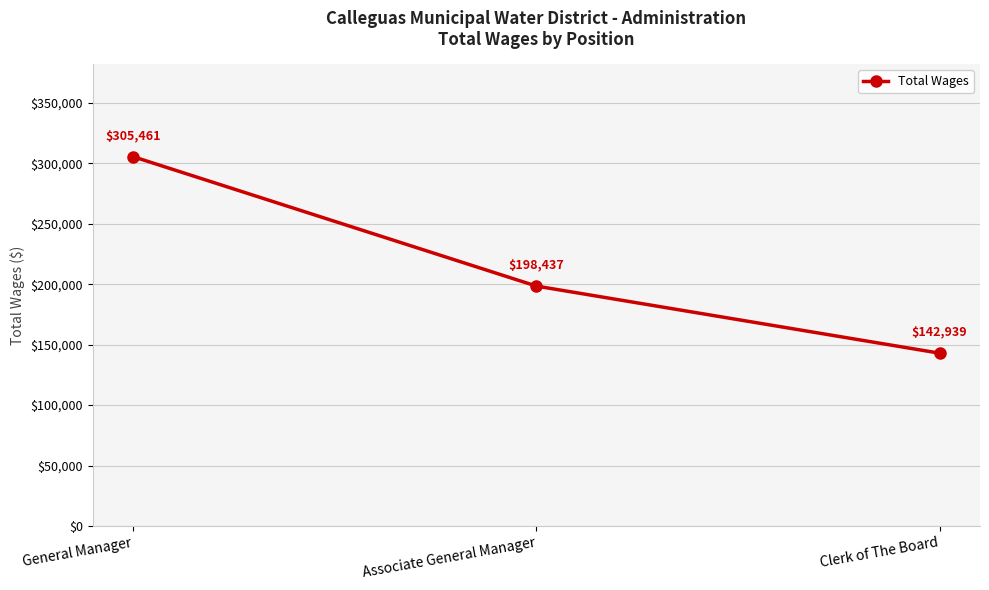

What is the change in value from General Manager to Clerk of The Board?

-162522